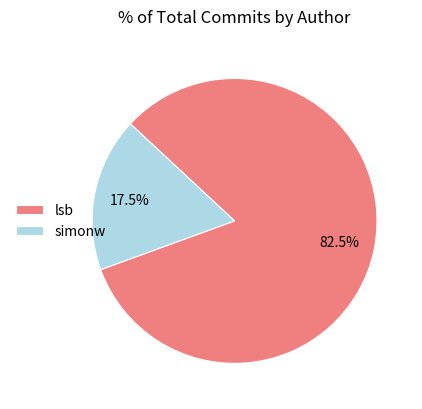

Which slice is the largest?

lsb